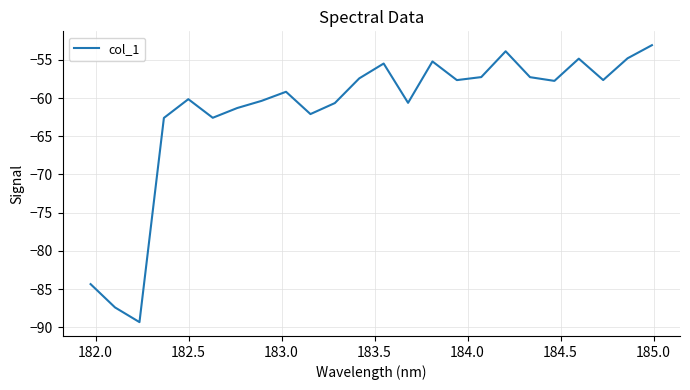

What is the minimum value shown in the chart?

-89.3